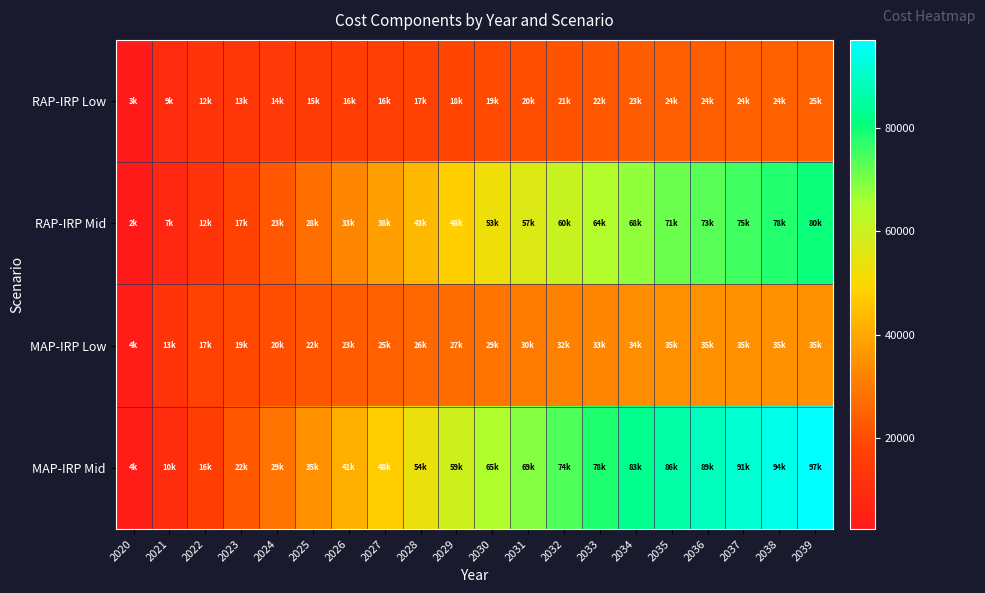

Which series has the widest spread of values?

MAP-IRP Mid